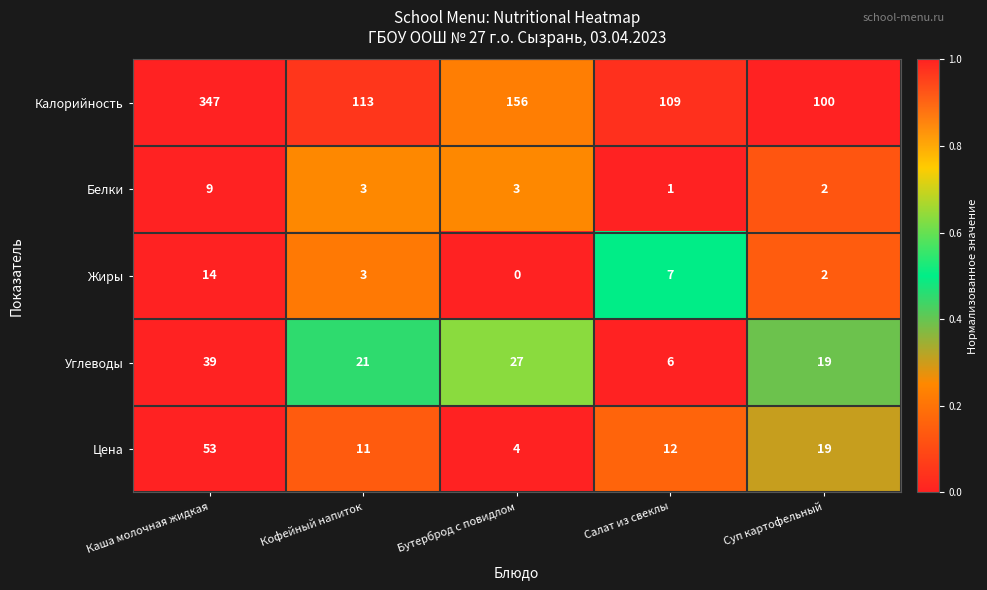

Where is Углеводы nearest to the value 22?

Кофейный напиток